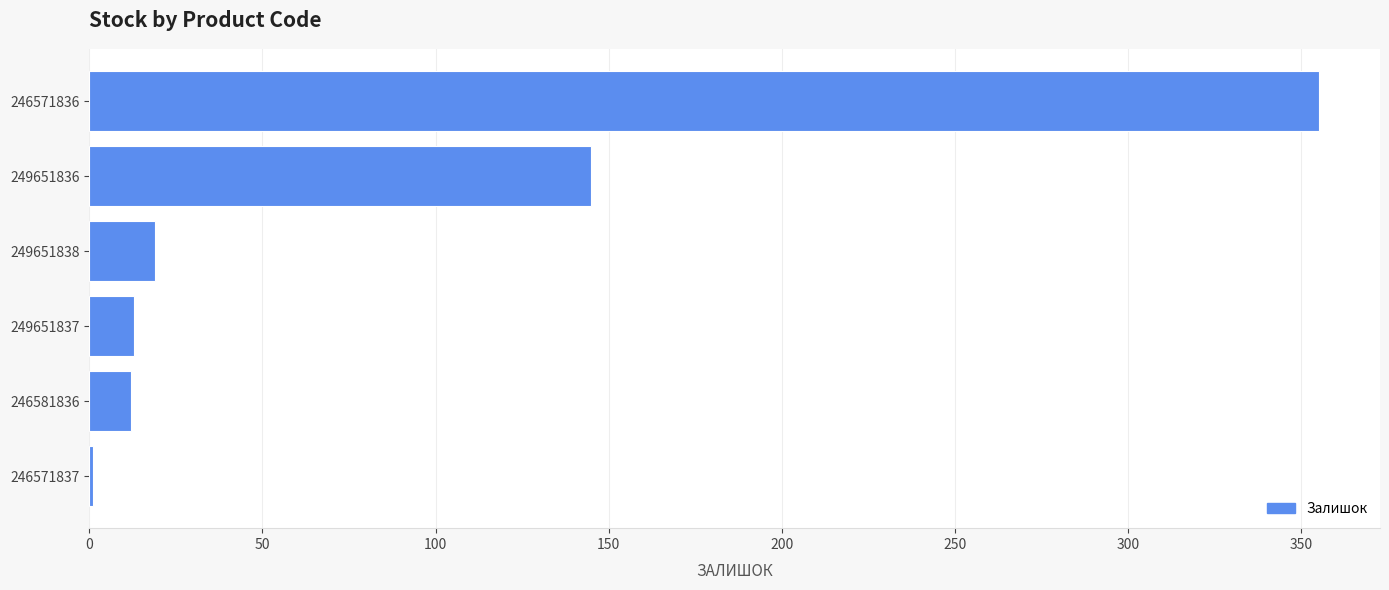

Count the number of data series in this chart.

1